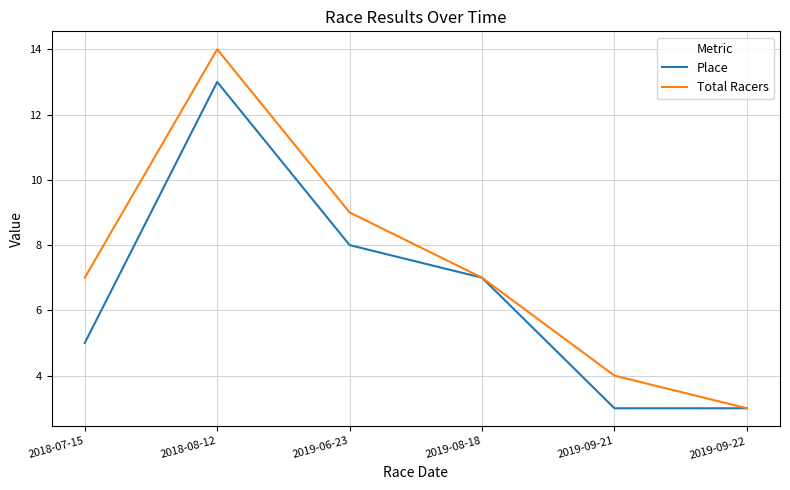

At which category is the sum across all series the highest?

2018-08-12